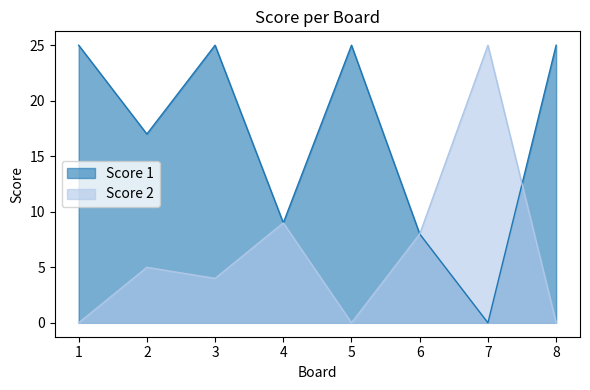

What is the difference between the maximum and second lowest values in the Score 2 series?

25